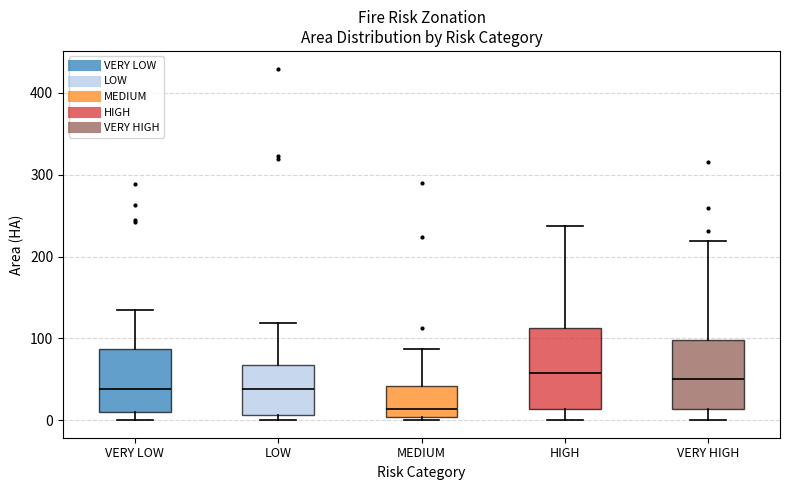

Comparing the boxes themselves (not the whiskers), which one is the tallest?

HIGH